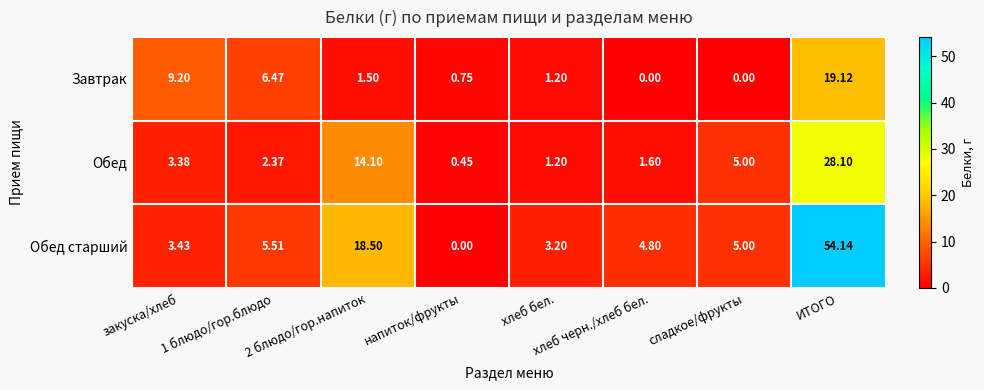

Which series has the largest total across all categories?

Обед старший